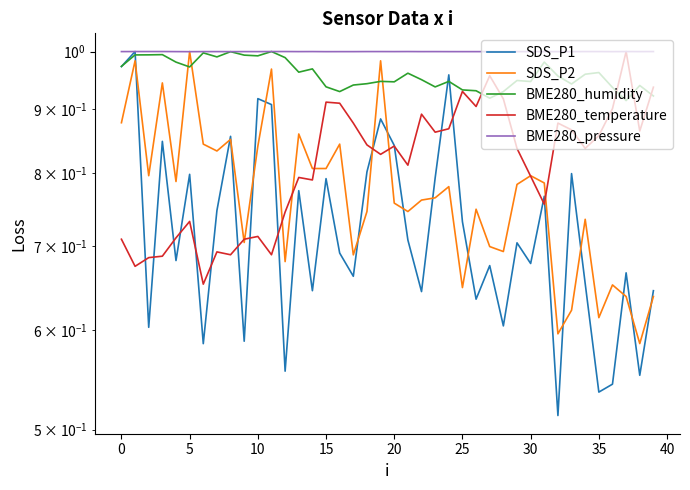

Does the chart have visible grid lines?

No